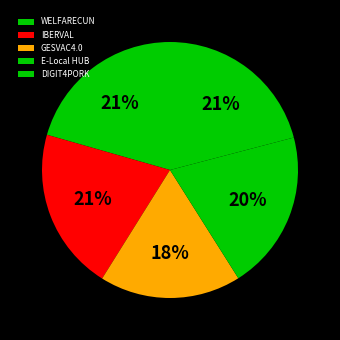

To the nearest percent, what is the difference between the largest and smallest slice percentages?

3%